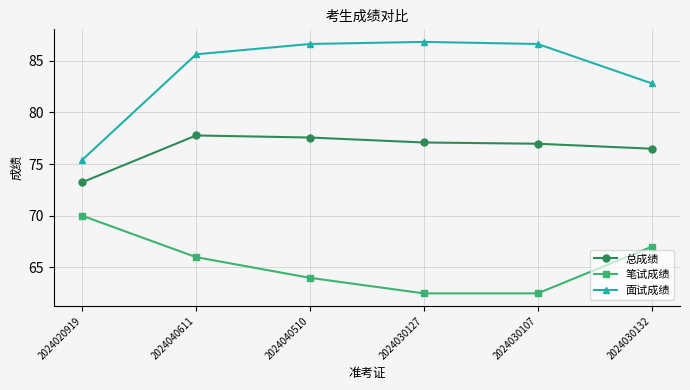

Reading left to right, transcribe all the data shown in this chart.

总成绩: 73.2	77.8	77.6	77.1	77.0	76.5
笔试成绩: 70.0	66.0	64.0	62.5	62.5	67.0
面试成绩: 75.4	85.6	86.6	86.8	86.6	82.8